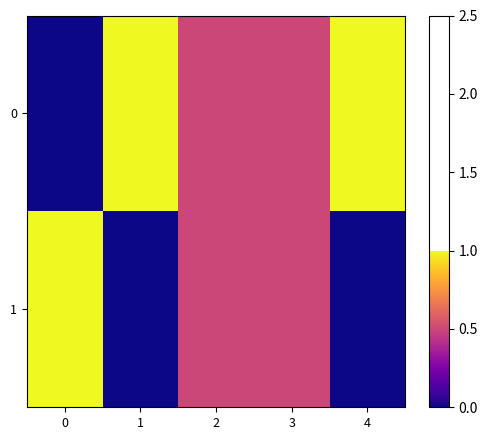

Reading right to left, extract all data points from this chart.

0: 4=1.0	3=0.5	2=0.5	1=1.0	0=0.0
1: 4=0.0	3=0.5	2=0.5	1=0.0	0=1.0